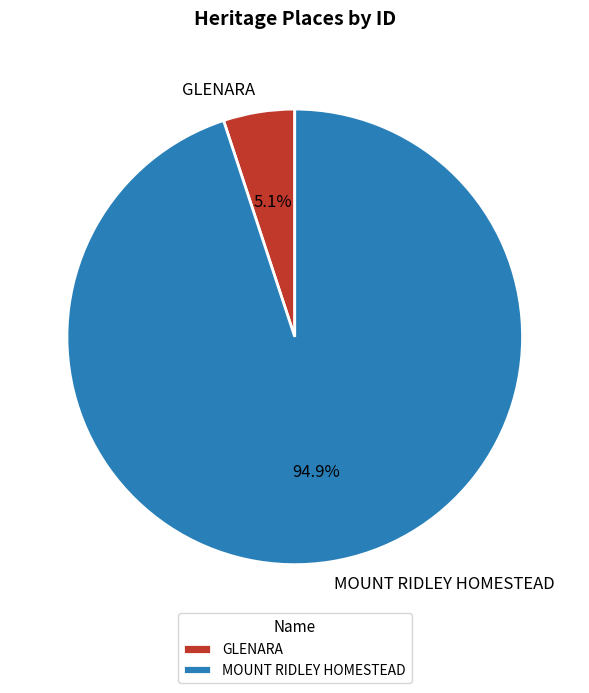

To the nearest percent, what is the combined percentage of MOUNT RIDLEY HOMESTEAD and GLENARA?

100%